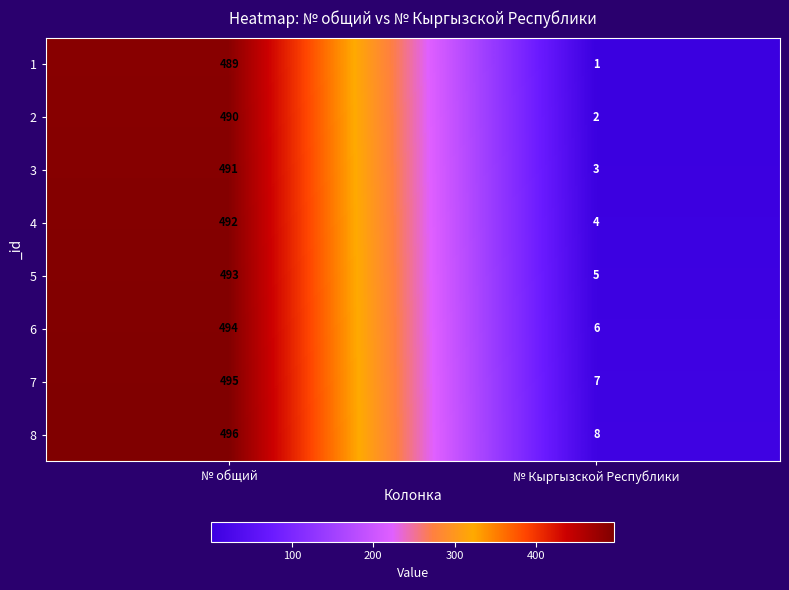

Is it true that 4 equals 492 at № общий?

True